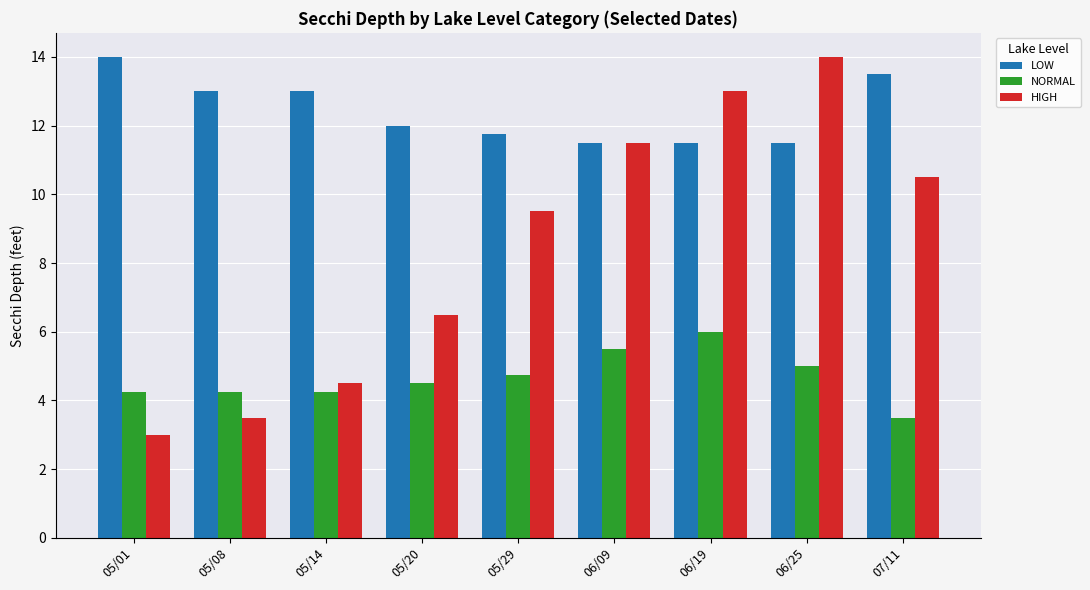

At which label does HIGH reach its minimum?

05/01